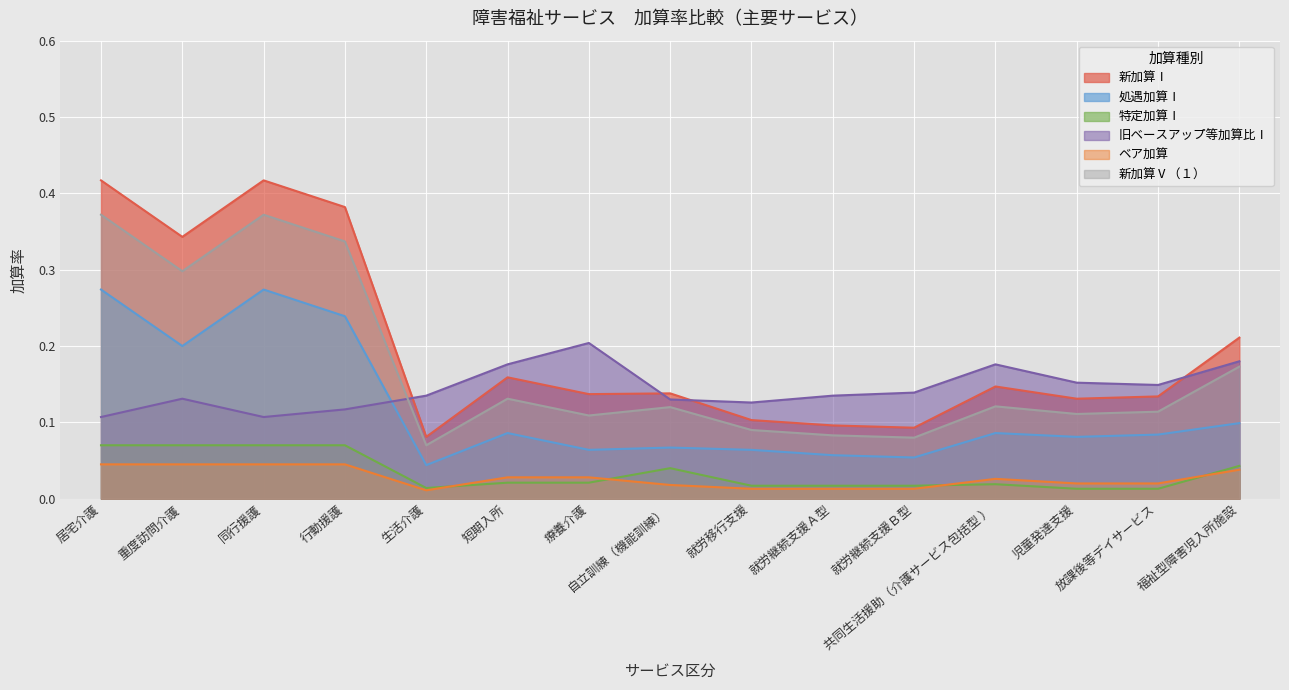

List the labels in order of 特定加算Ⅰ value, smallest first.

児童発達支援, 放課後等デイサービス, 生活介護, 就労移行支援, 就労継続支援Ａ型, 就労継続支援Ｂ型, 共同生活援助（介護サービス包括型 ）, 短期入所, 療養介護, 自立訓練（機能訓練）, 福祉型障害児入所施設, 居宅介護, 重度訪問介護, 同行援護, 行動援護